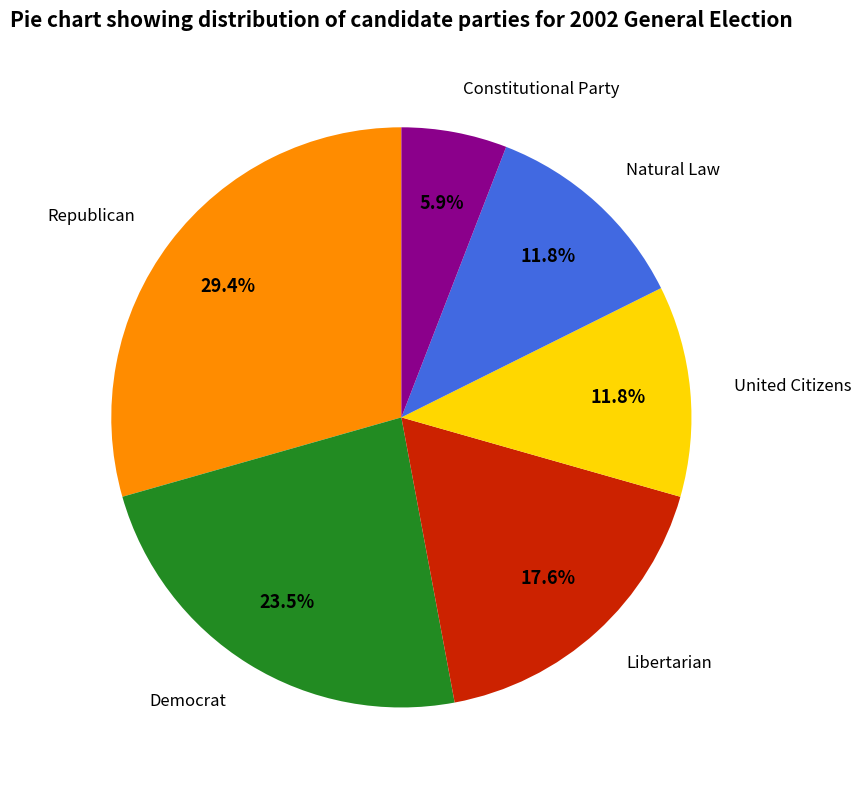

True or false: Natural Law accounts for 1% of the total.

False